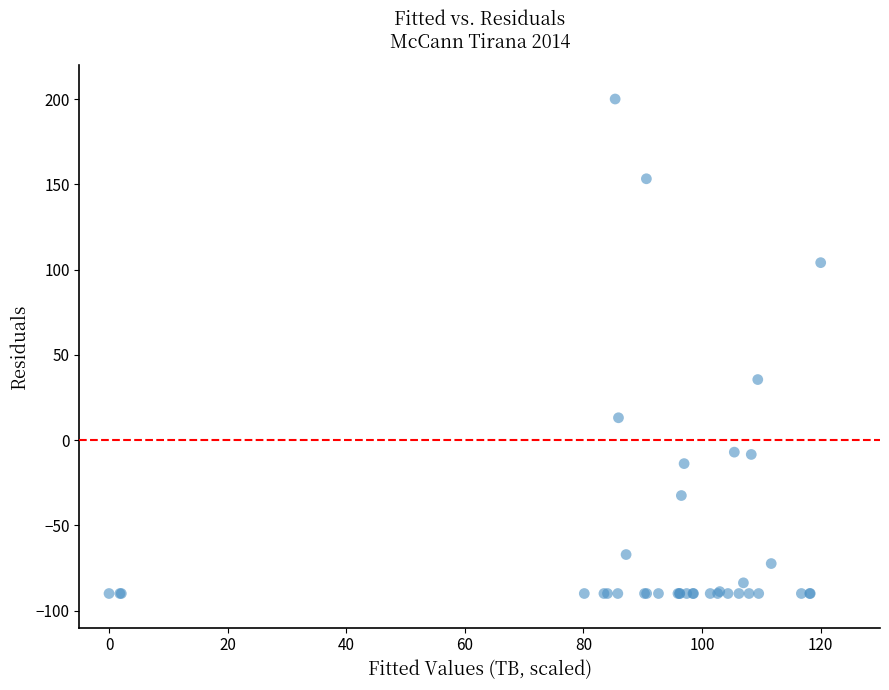

What Y value in the scatter plot is closest to 55?

35.5